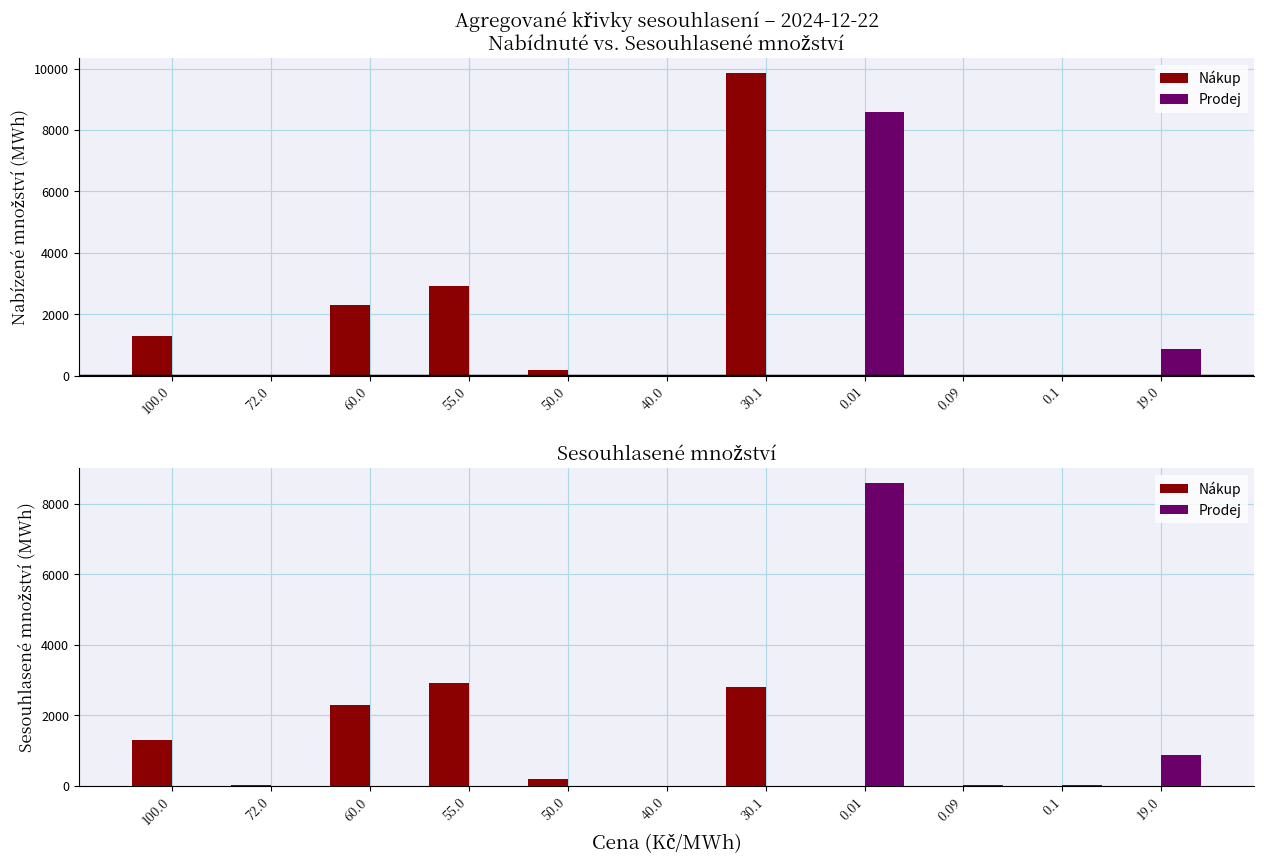

Reading left to right, what are all the values shown in this chart?

Nákup: 1296.9	12.8	2282.5	2927.2	190.7	3.7	2789.5	0.0	0.0	0.0	0.0
Prodej: 0.0	0.0	0.0	0.0	0.0	0.0	0.0	8575.1	19.2	33.6	871.2